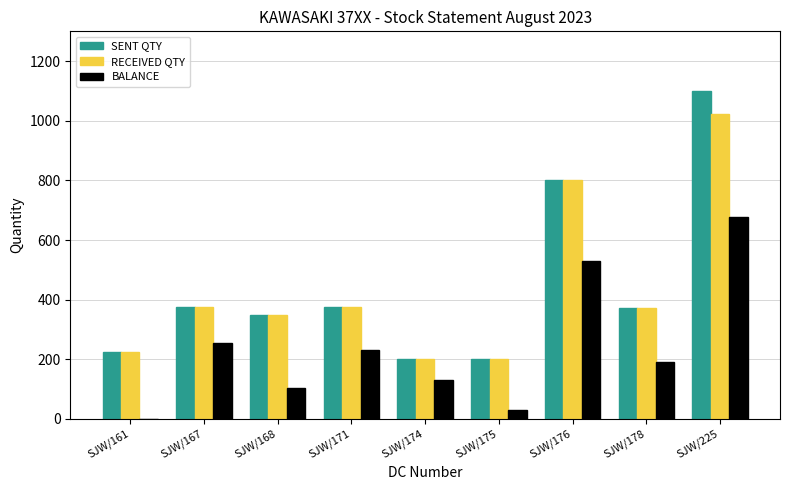

Is the value of SENT QTY at SJW/174 greater than the value of BALANCE at SJW/167?

No